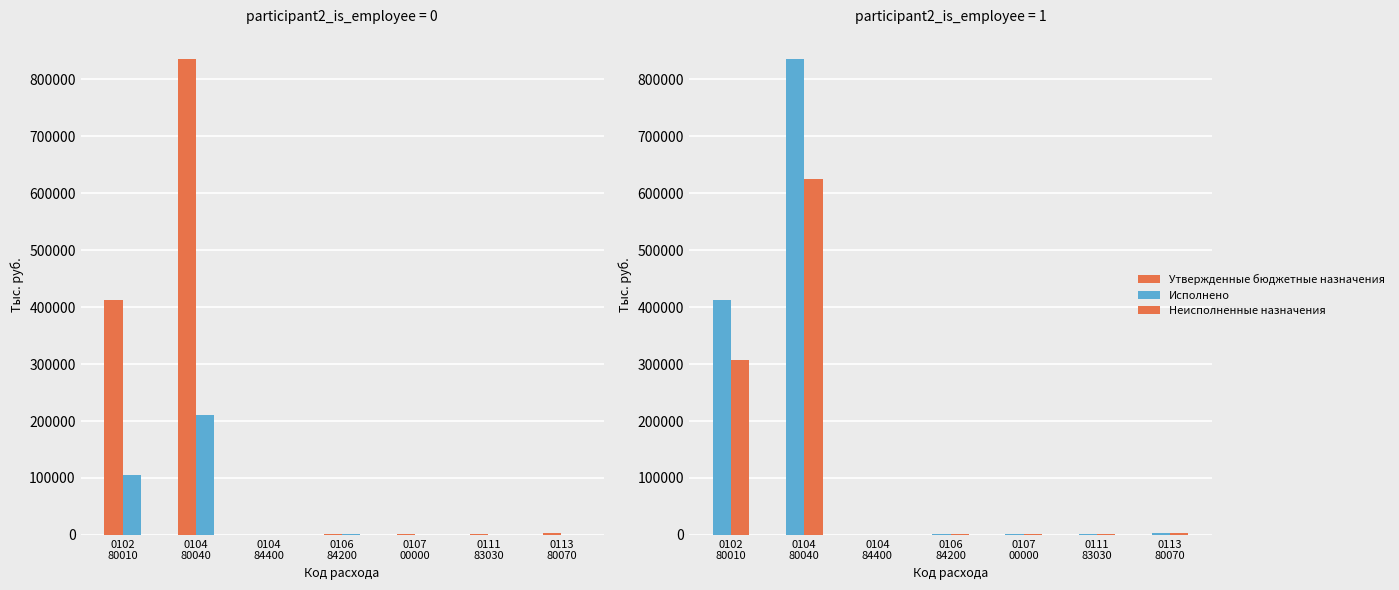

Reading left to right, what are all the values shown in this chart?

Утвержденные бюджетные назначения: 412182.0	835707.0	600.0	2400.0	1580.0	2000.0	3000.0
Исполнено: 105755.2	210927.4	0.0	1200.0	0.0	0.0	0.0
Неисполненные назначения: 306426.8	624779.6	600.0	1200.0	1580.0	2000.0	3000.0